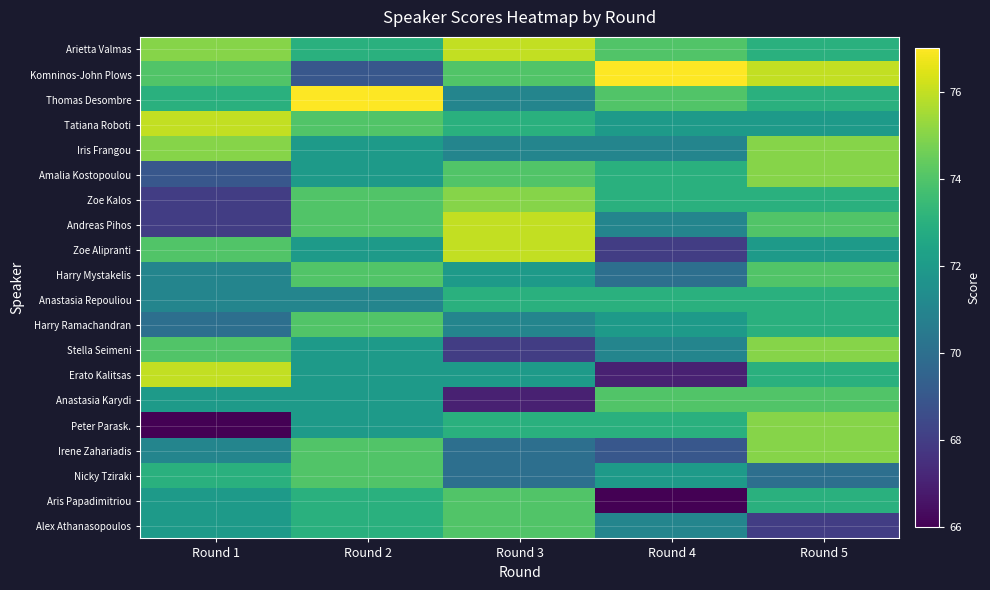

Between Round 4 and Round 5, which series saw the biggest shift?

Aris Papadimitriou